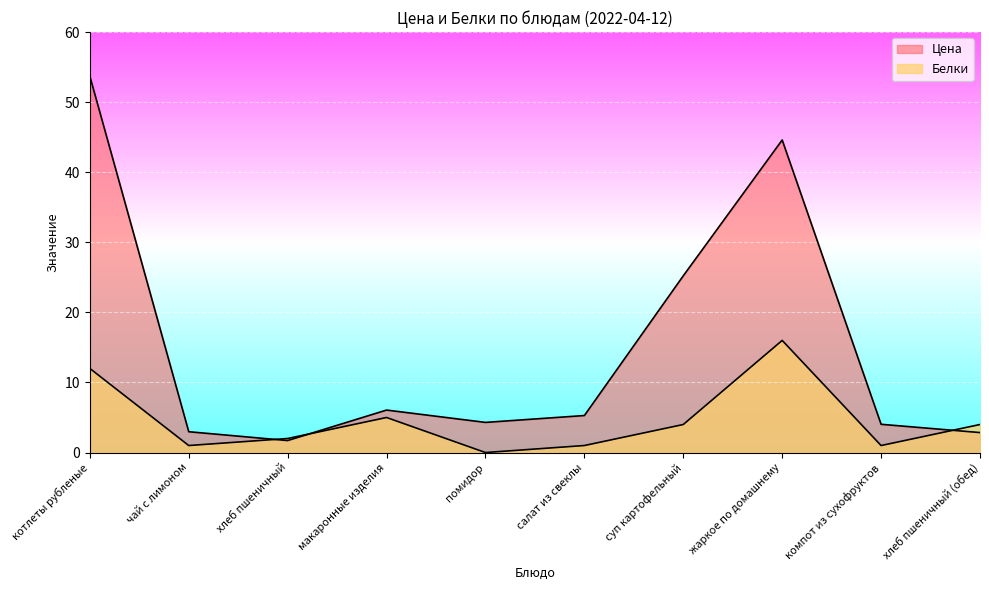

List the series in order of their overall mean, lowest first.

Белки, Цена